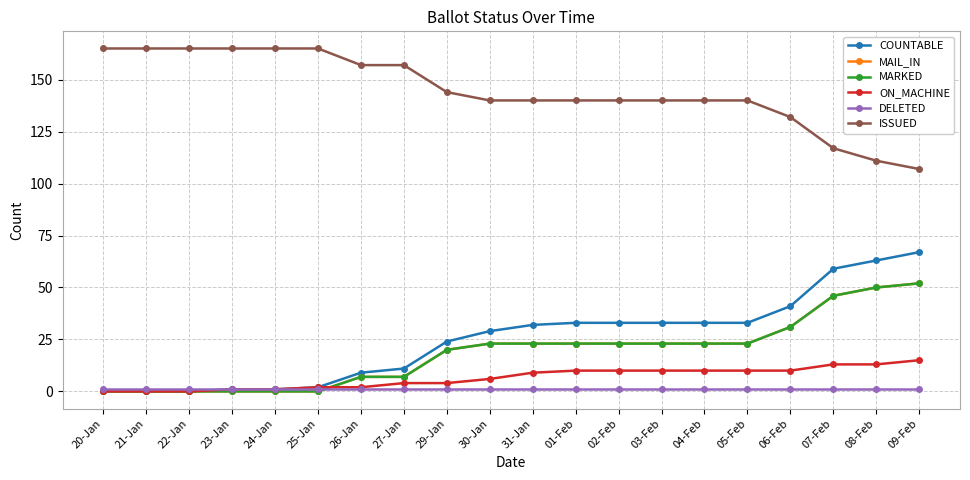

Is this an area chart (filled region under the line)?

No